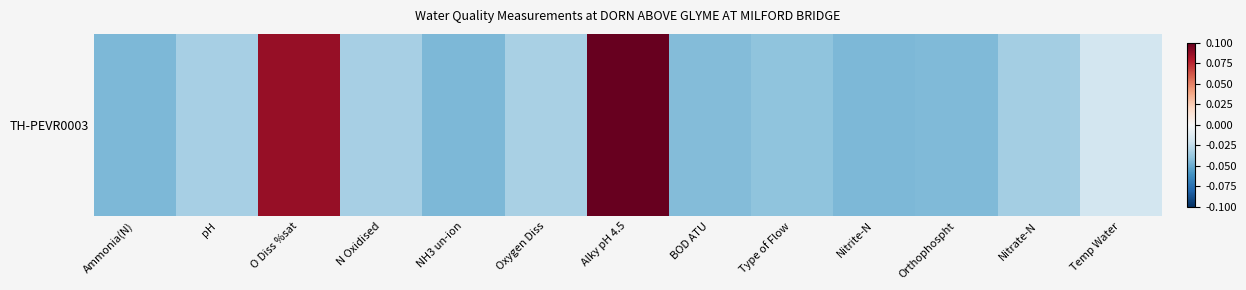

Which label corresponds to the smallest value in the chart?

NH3 un-ion